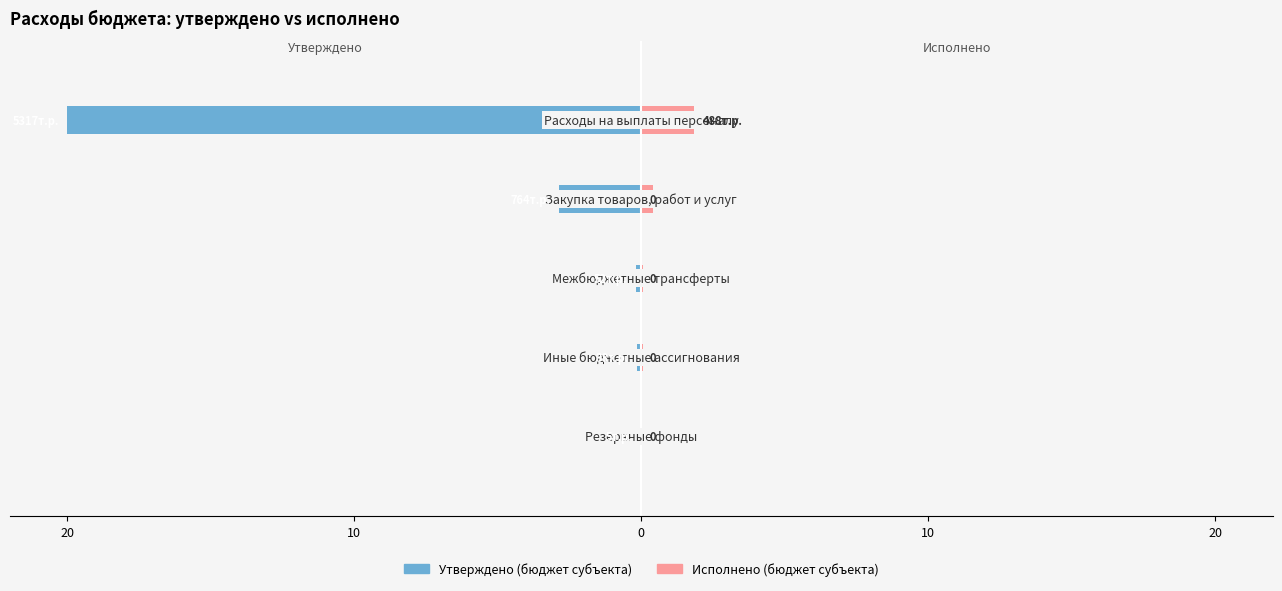

The Исполнено (бюджет субъекта) series shows 1.2 at 20. True or false?

False